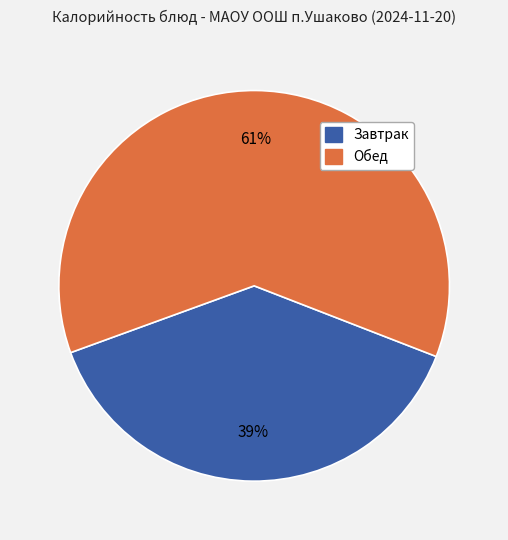

To the nearest percent, what is the average slice percentage?

50%